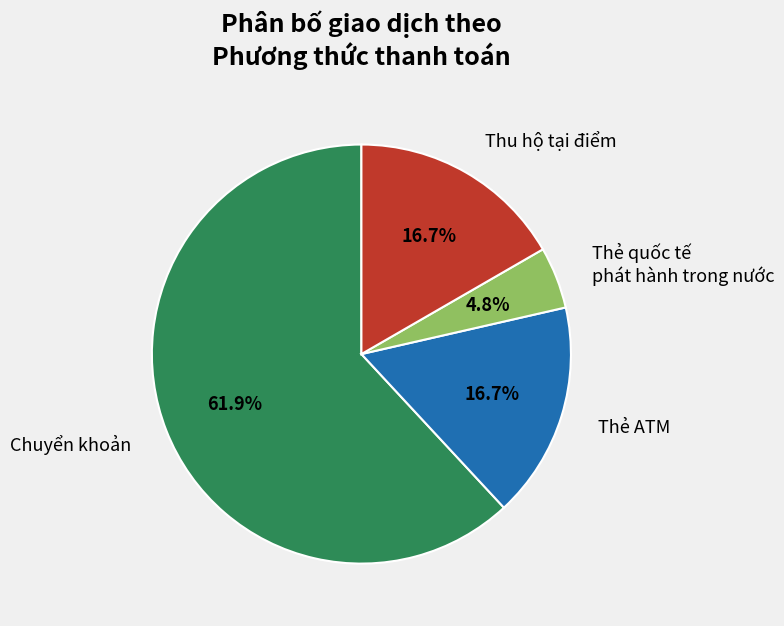

Is there a majority slice in this chart?

Yes